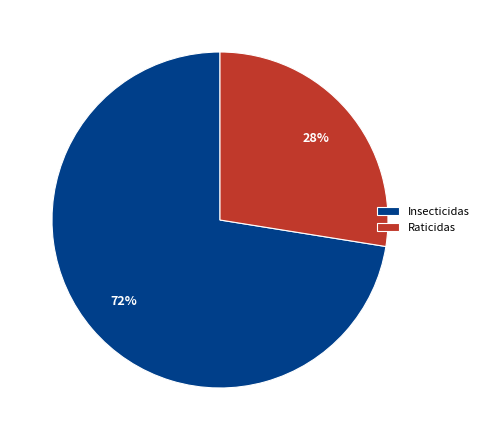

Is the sum of Insecticidas and Raticidas greater than half?

Yes